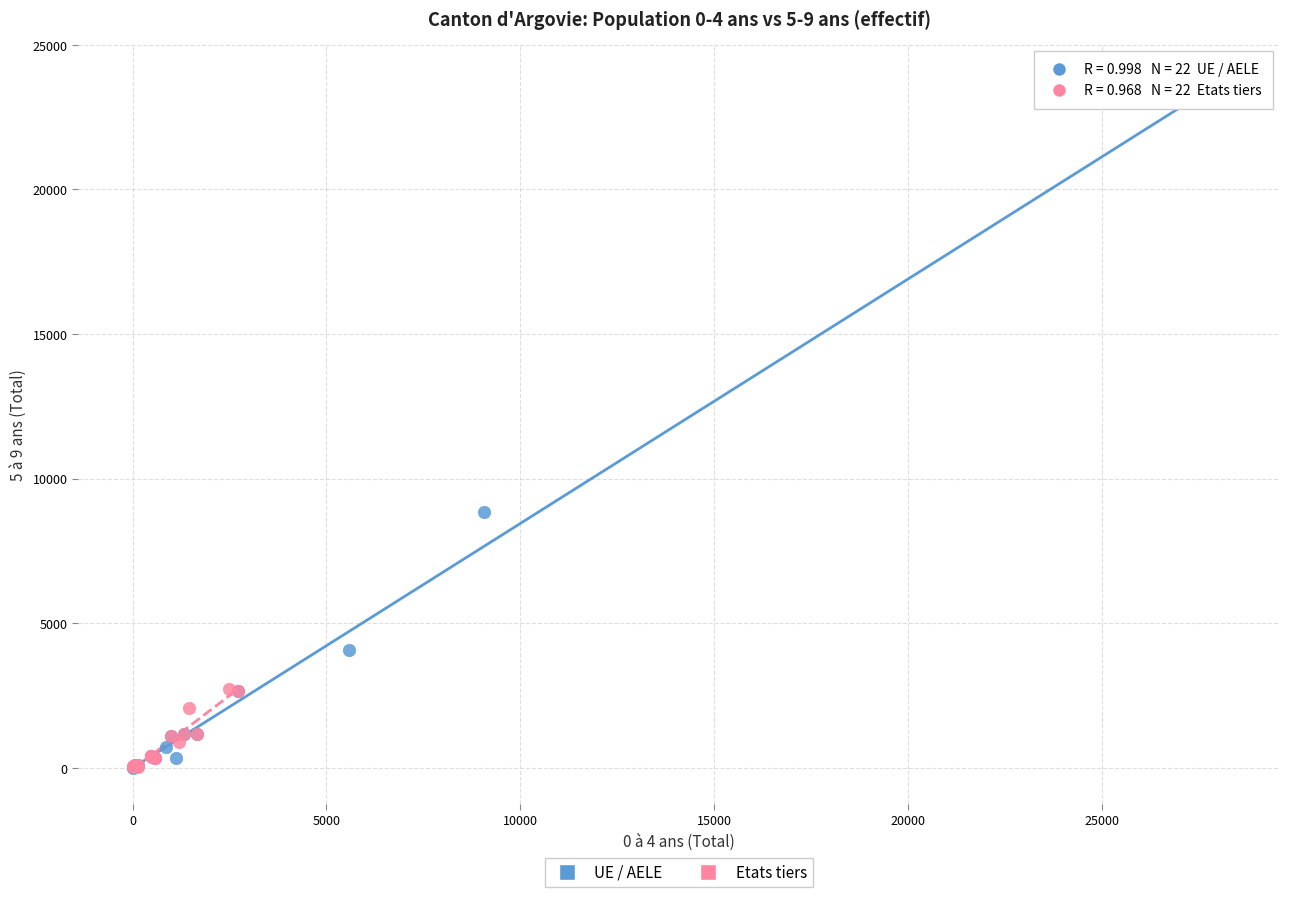

Which series contains the highest Y value?

UE / AELE